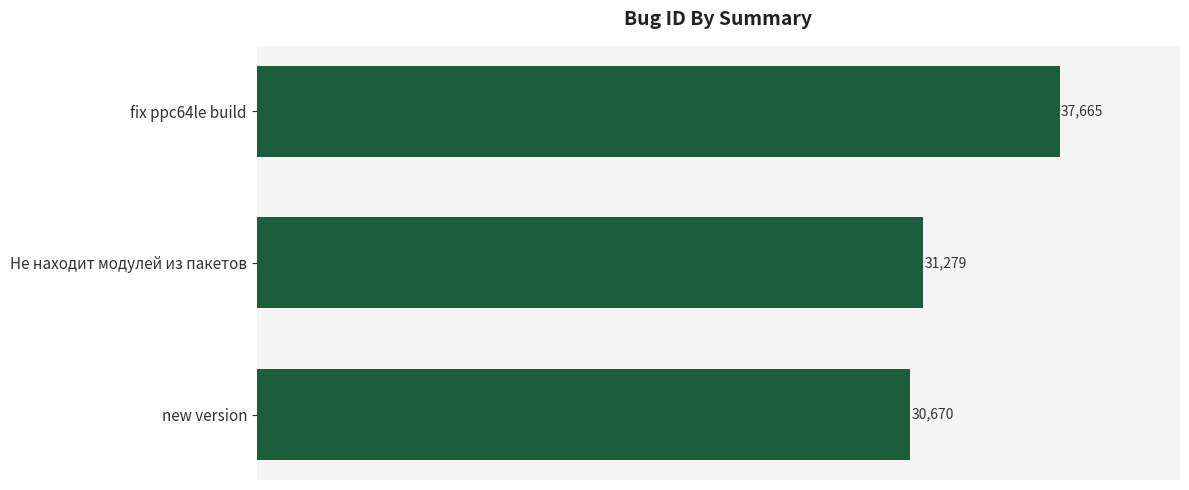

Does the chart contain stacked bars?

No